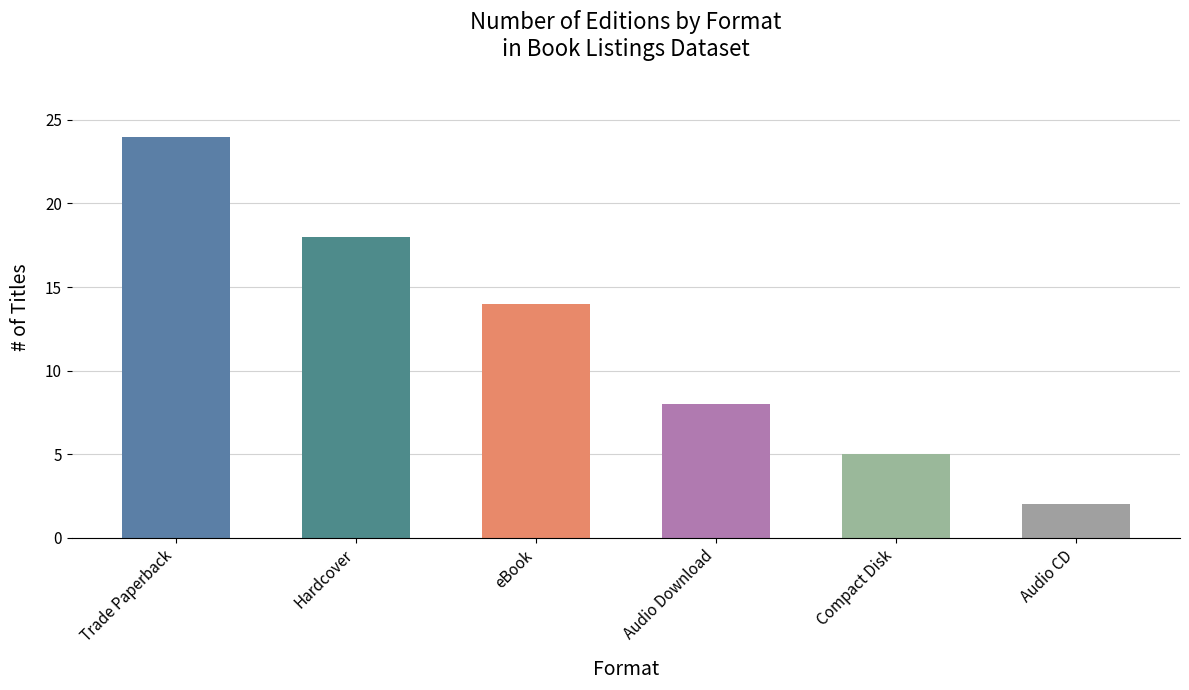

What is the change in value from Trade Paperback to Compact Disk?

-19